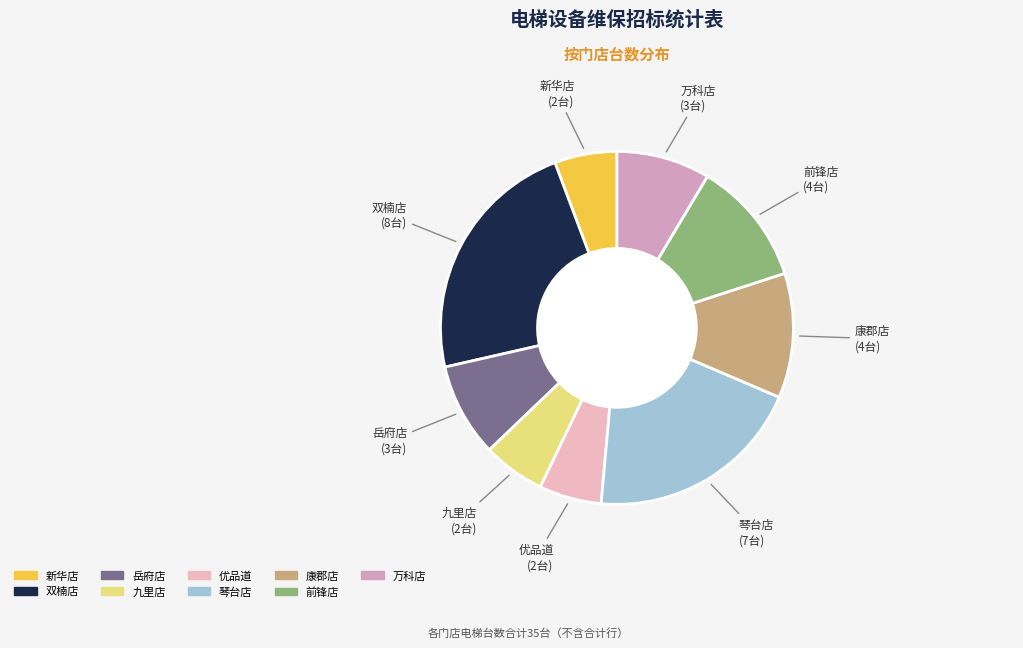

How many slices are in this pie chart?

9